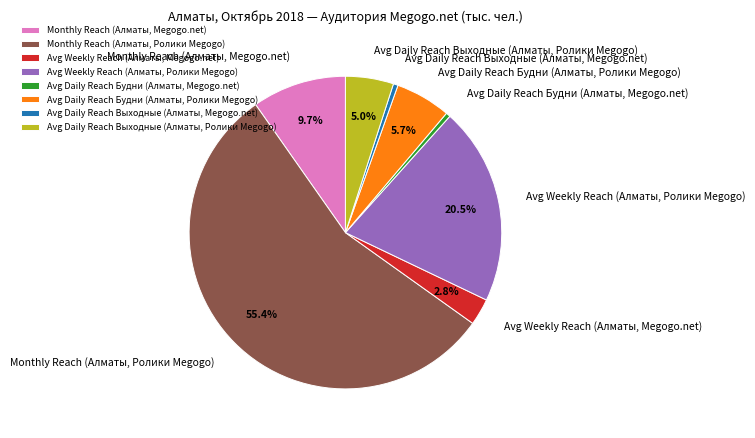

Approximately how many times larger is the value at Avg Daily Reach Выходные (Алматы, Megogo.net) compared to Avg Daily Reach Будни (Алматы, Megogo.net)?

1.1